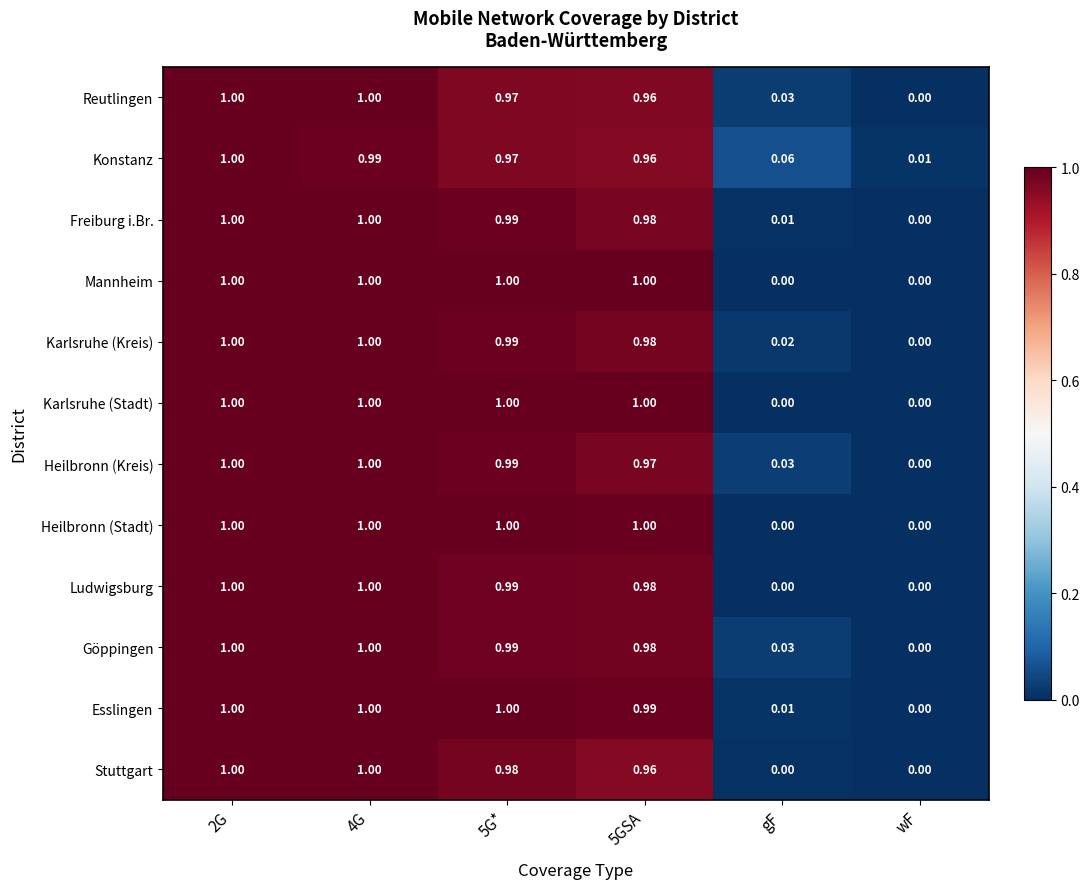

Is the value of Ludwigsburg at wF greater than the value of Heilbronn (Kreis) at 5GSA?

No